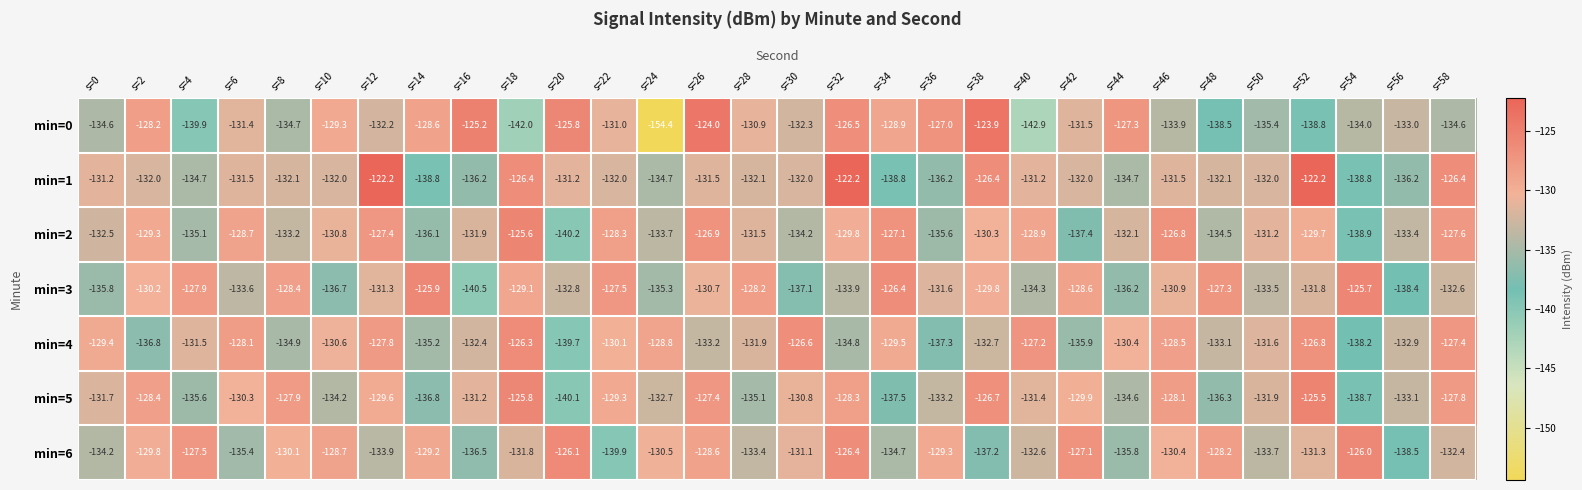

What is the difference between the highest and lowest values at s=40?

15.7